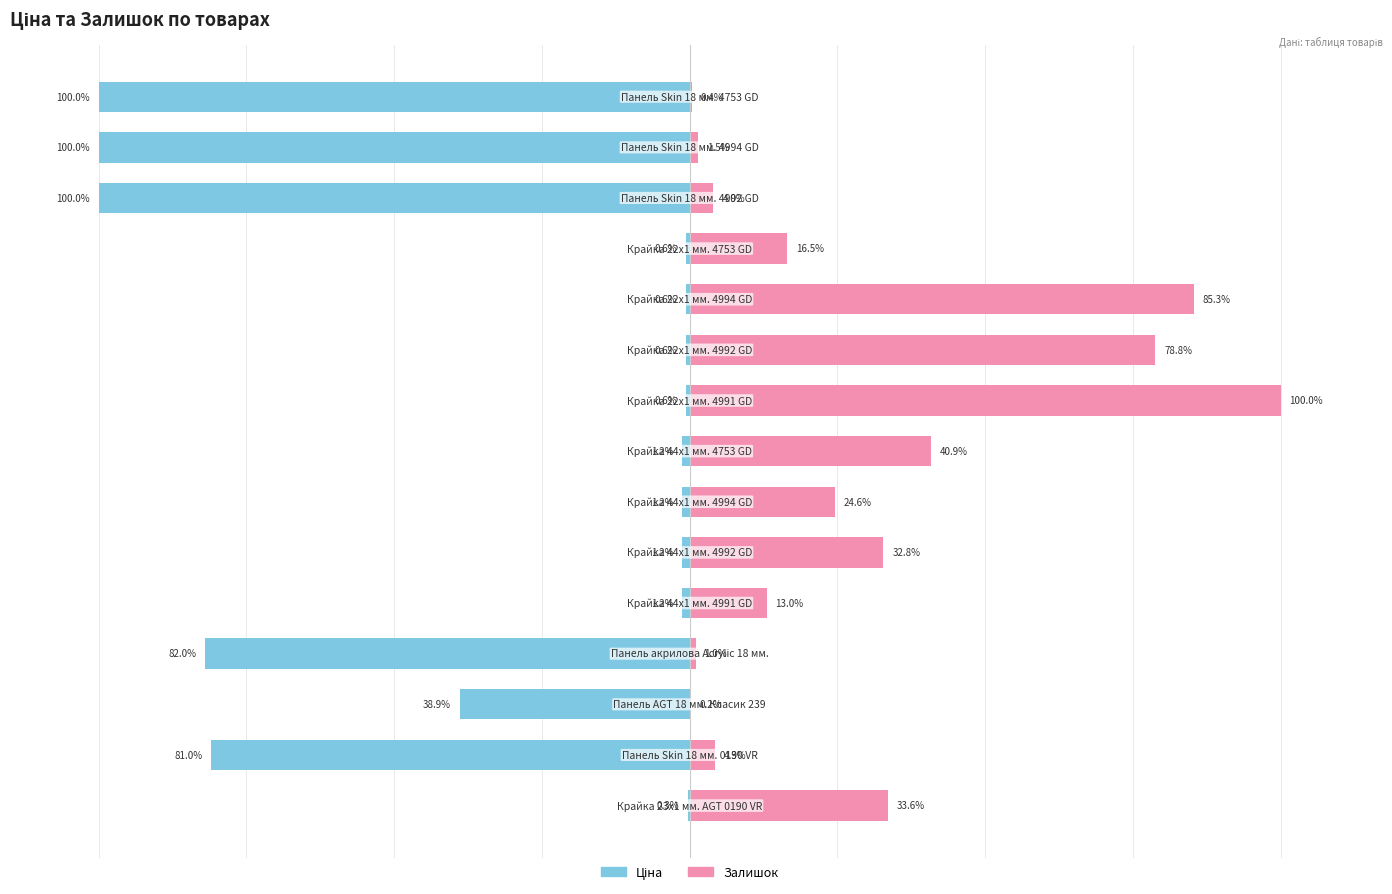

What is the minimum value shown in the chart?

-100.0